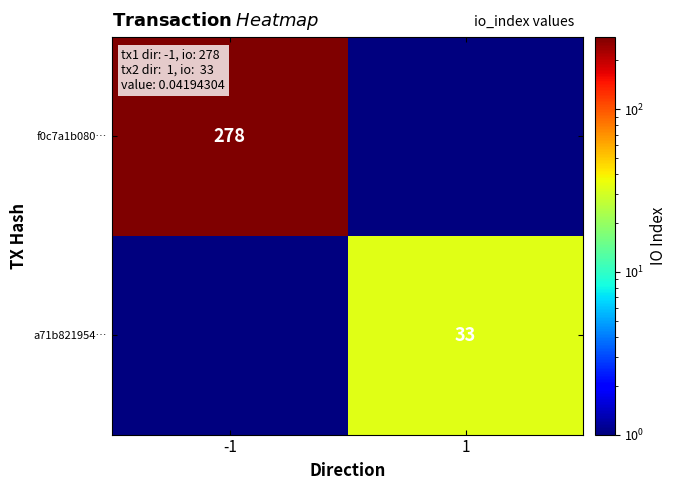

Count the number of categories in the chart.

2